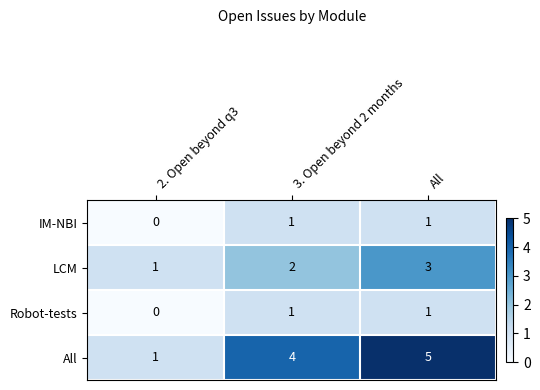

Is it true that LCM equals 1 at 2. Open beyond q3?

True